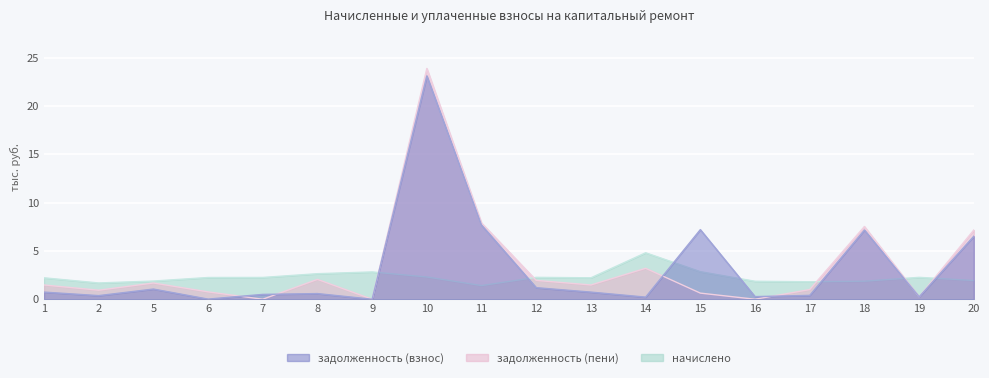

How many lines are shown in the chart?

3